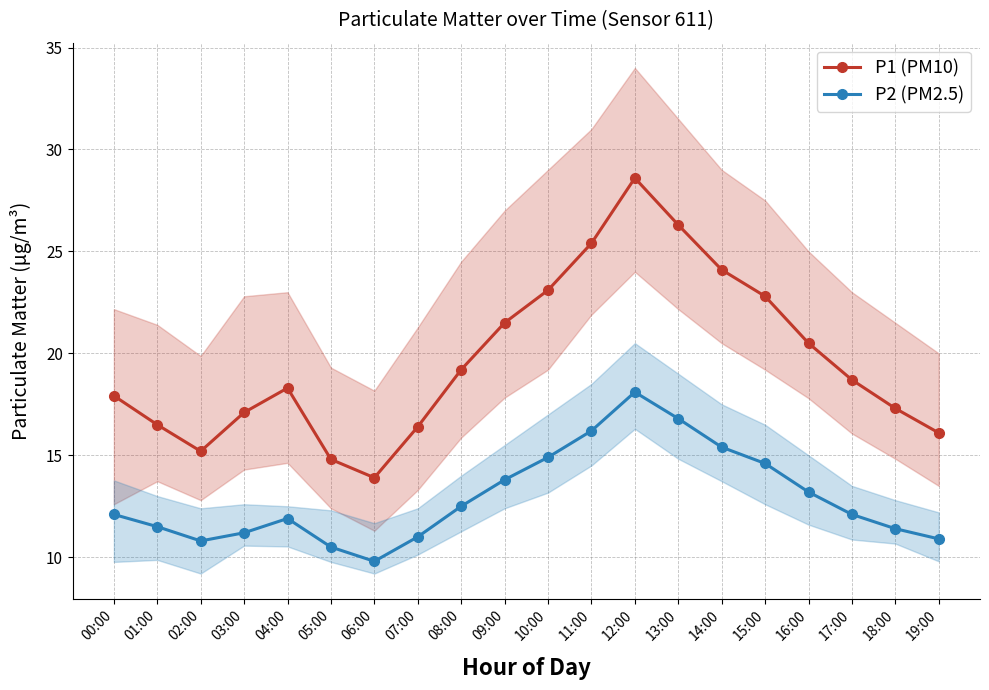

What is the spread (max minus min) of values at 06:00?

4.1